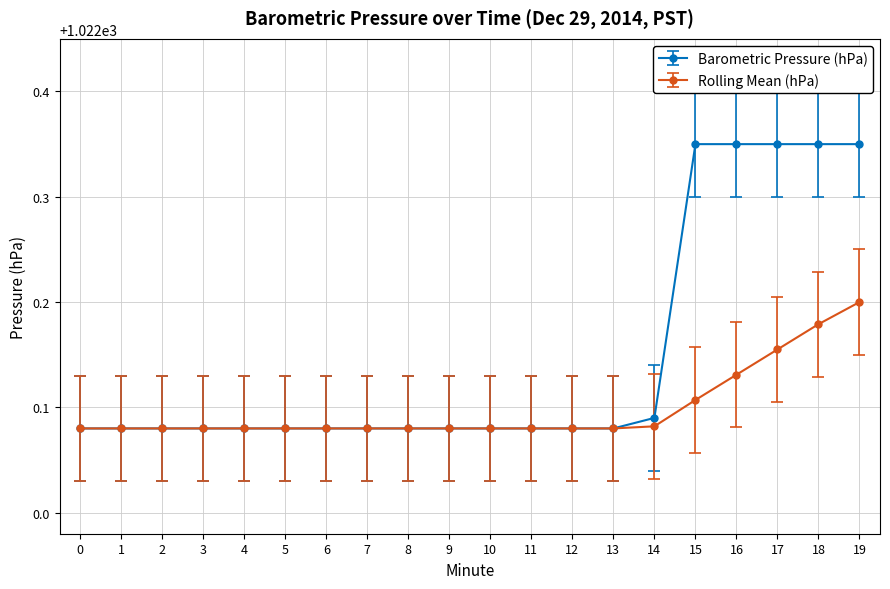

What is the total value across all series at 7?

2044.2